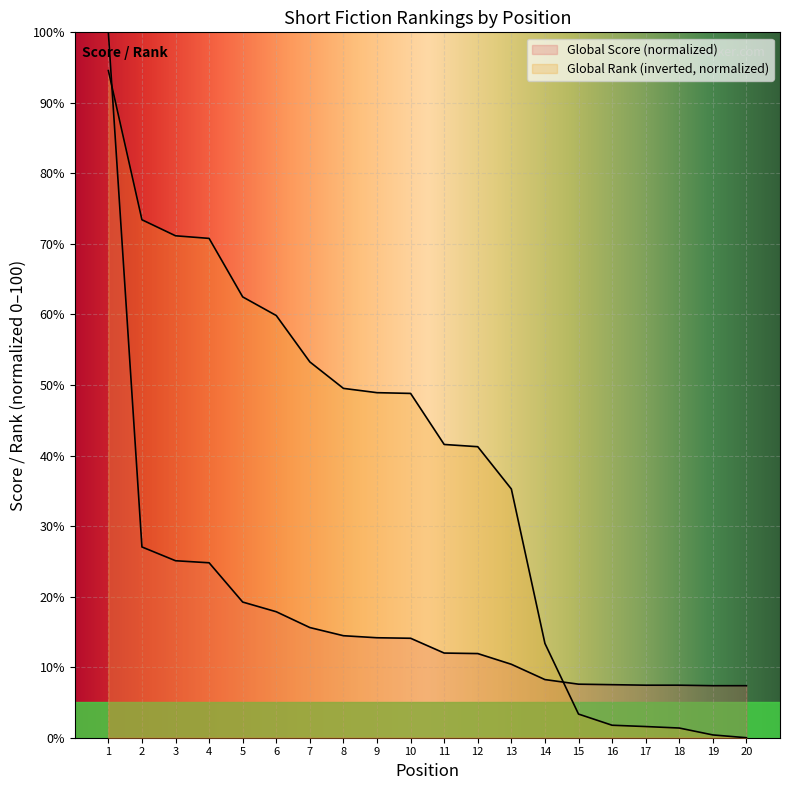

At how many categories does at least one series exceed 97?

1